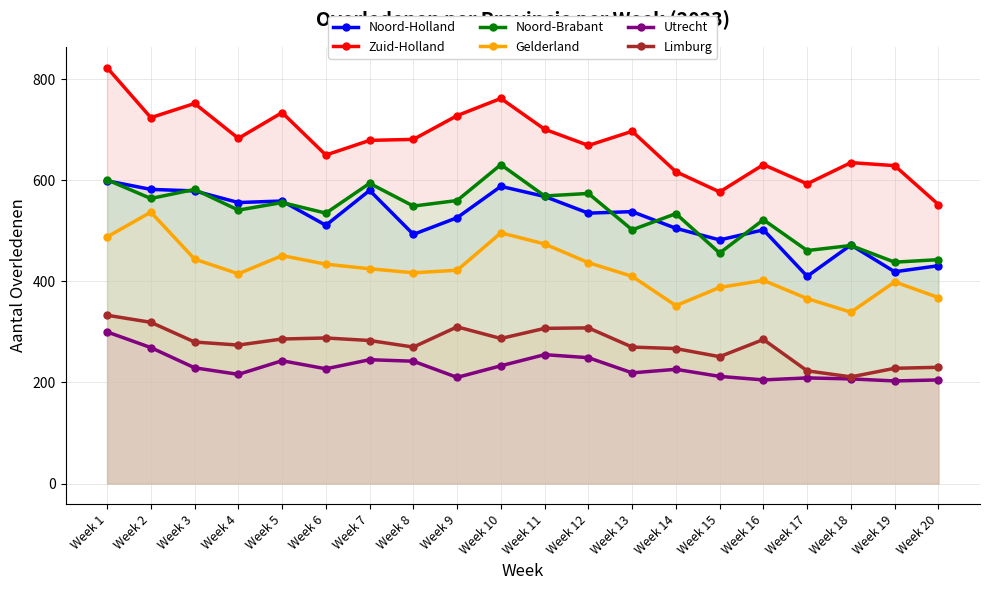

How many interior local valleys does the Utrecht series have?

6